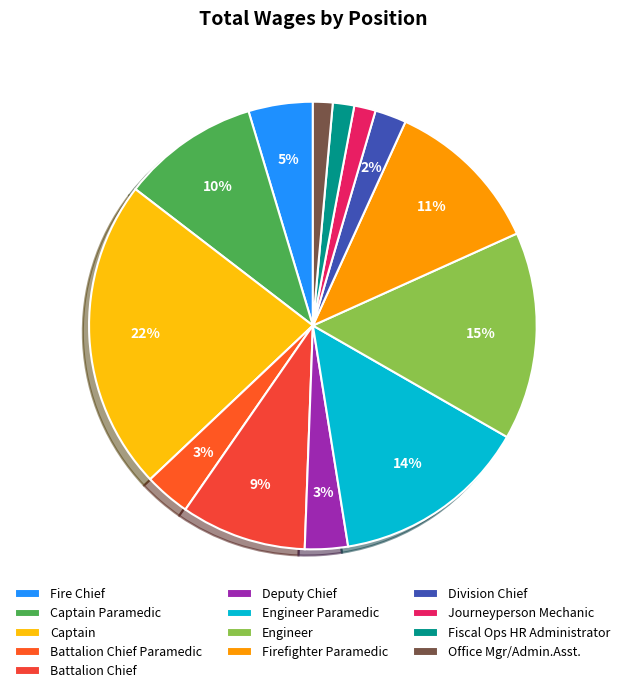

How many slices are in this pie chart?

13